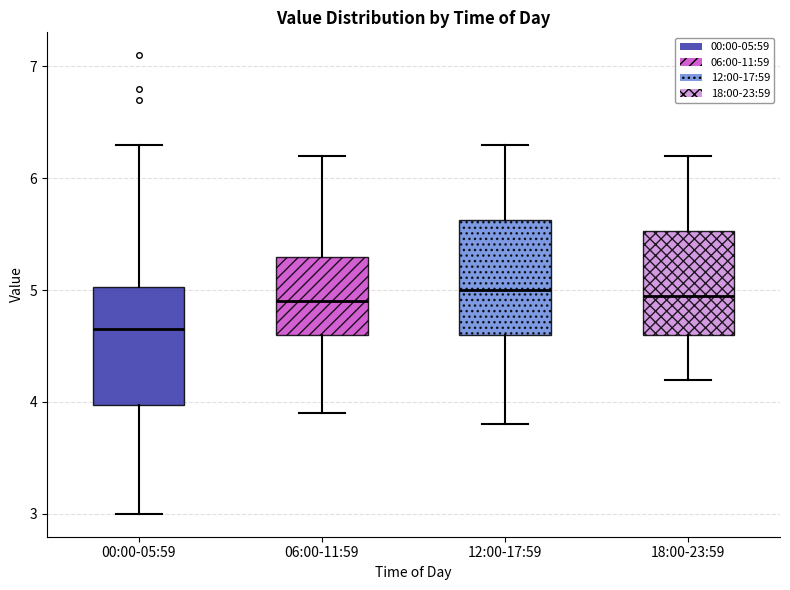

Which box's median line is the lowest?

00:00-05:59